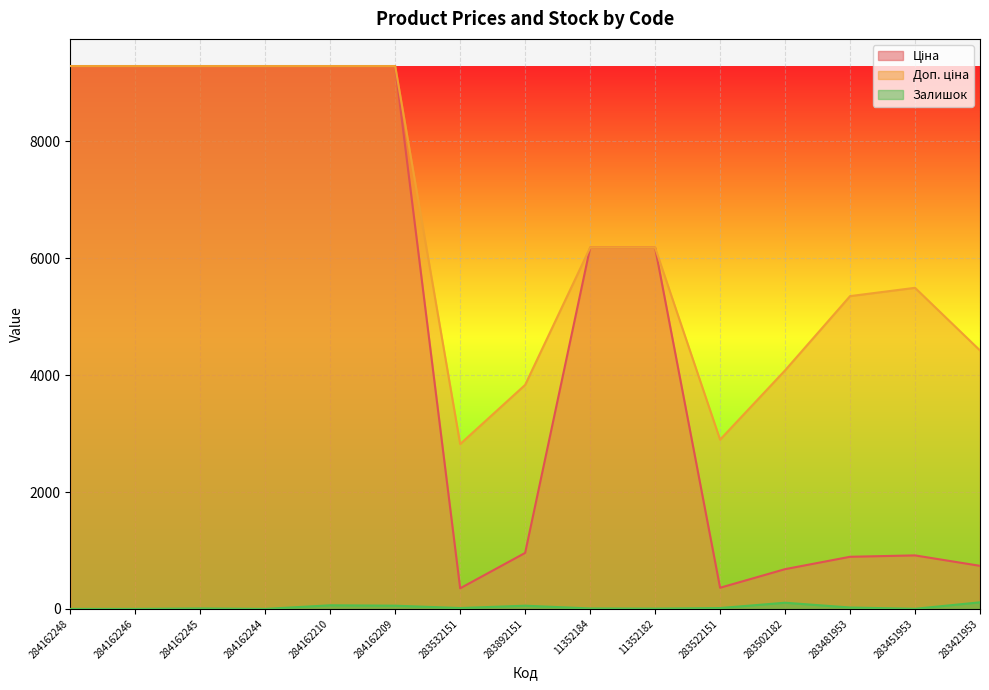

Rank the series at 11352182 from highest to lowest value.

Ціна, Доп. ціна, Залишок